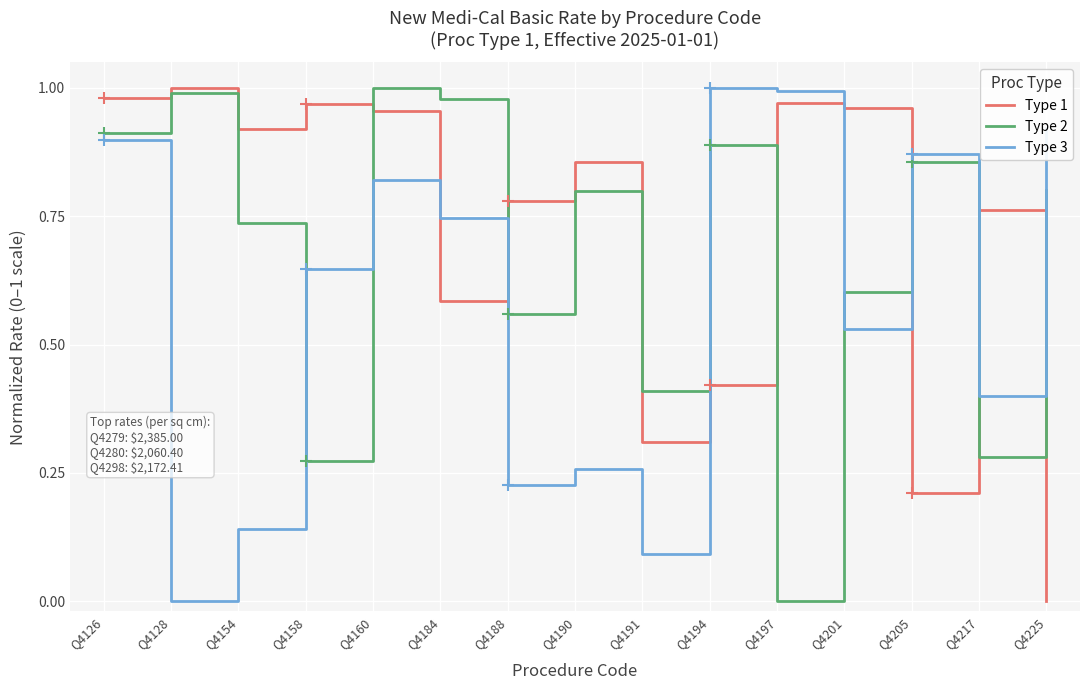

Between Q4128 and Q4197, which series saw the biggest shift?

Type 3